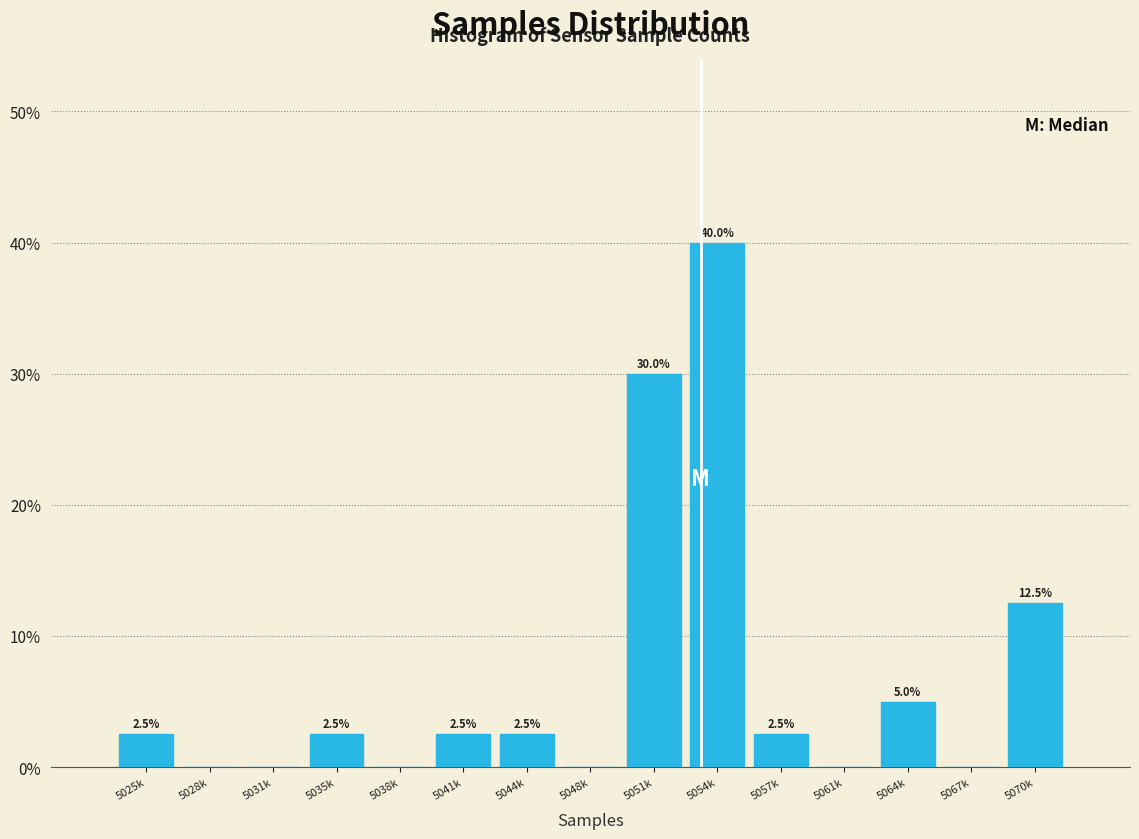

At which label does the data first exceed 2?

5025k